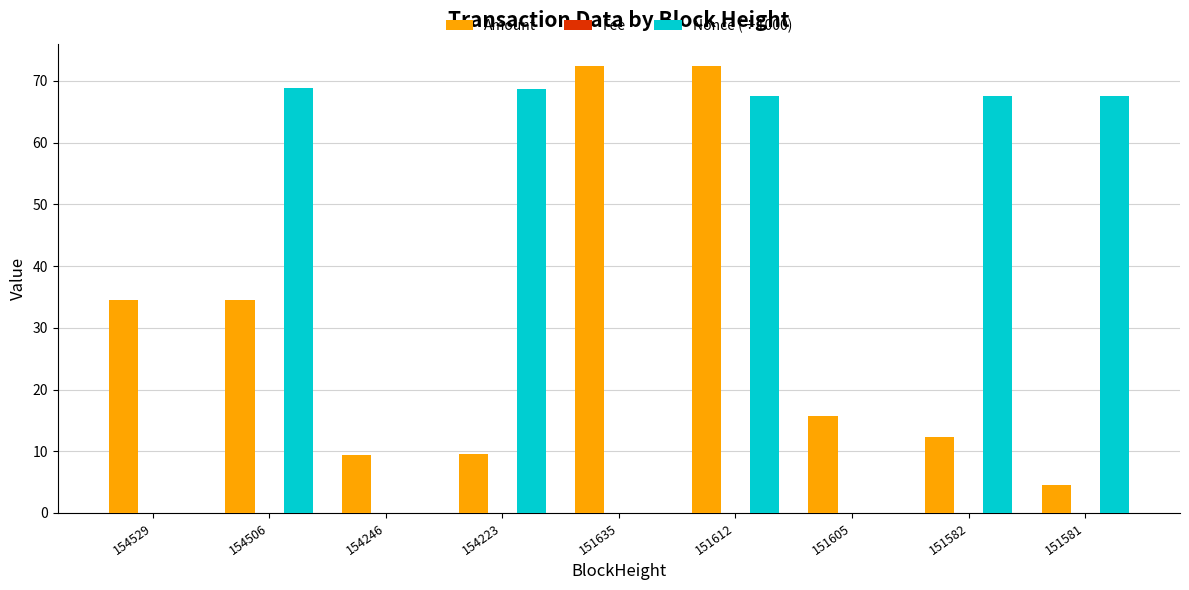

What is the sum of all Nonce (÷1000) values?

340.3